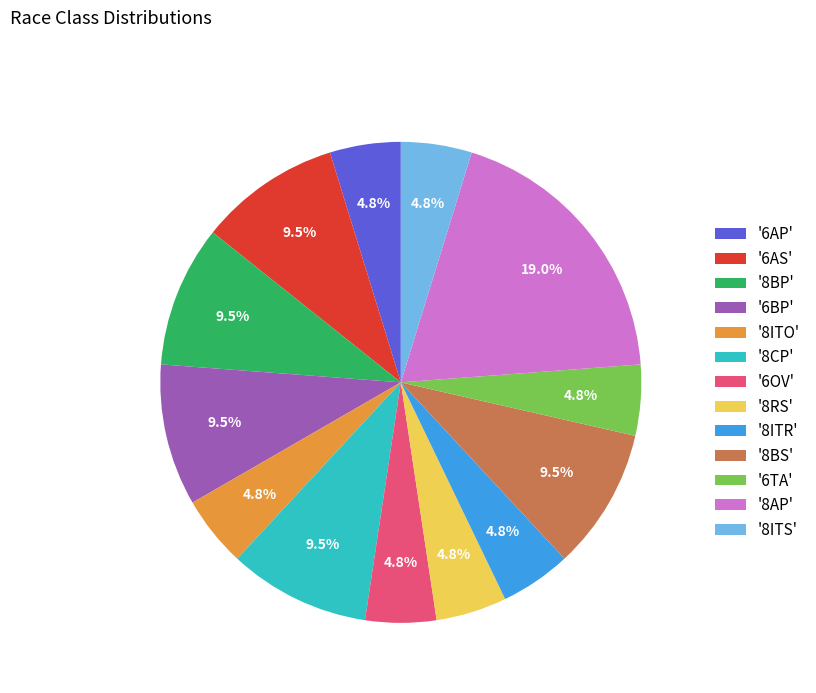

Is there any slice that represents more than half of the pie?

No